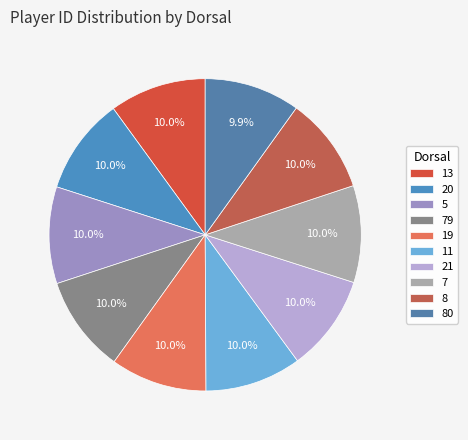

Count the number of slices in the pie.

10